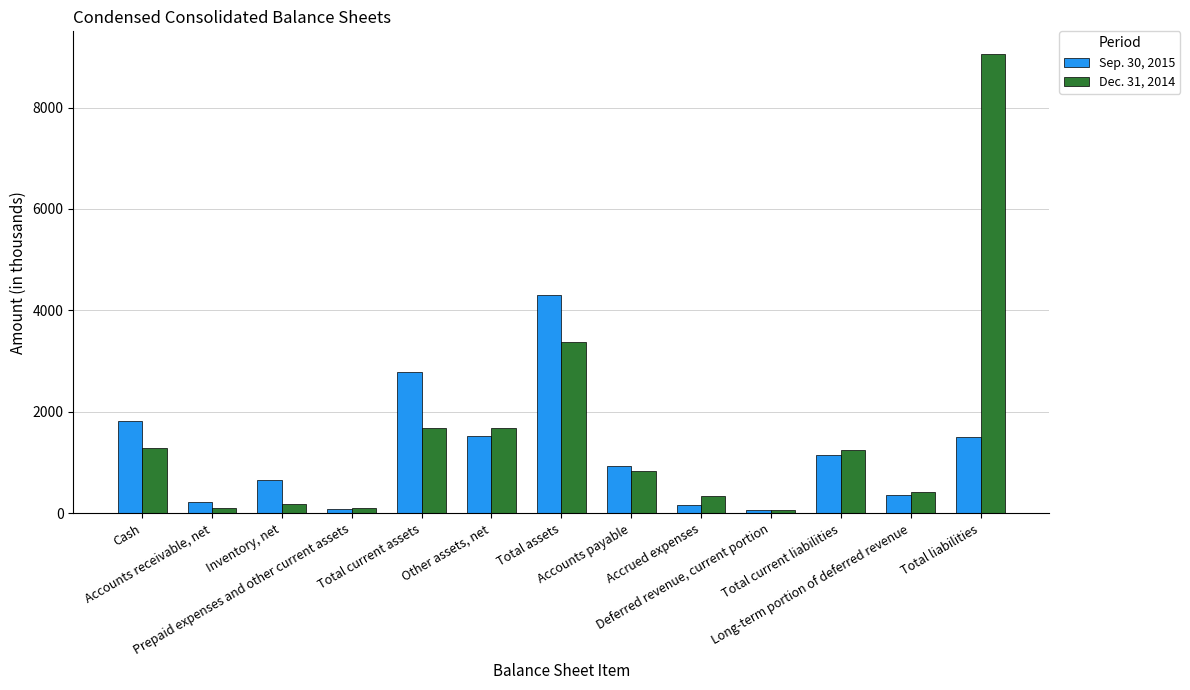

What position from the left is Long-term portion of deferred revenue?

12